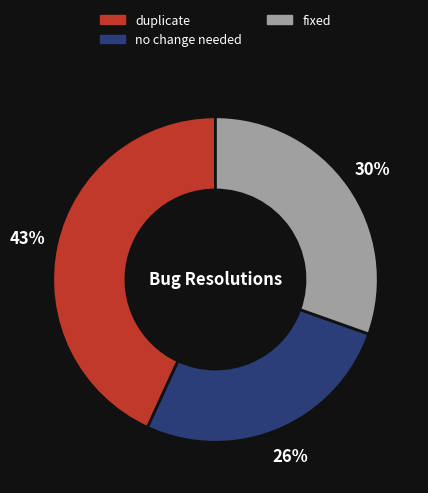

Is duplicate the majority of the pie?

No